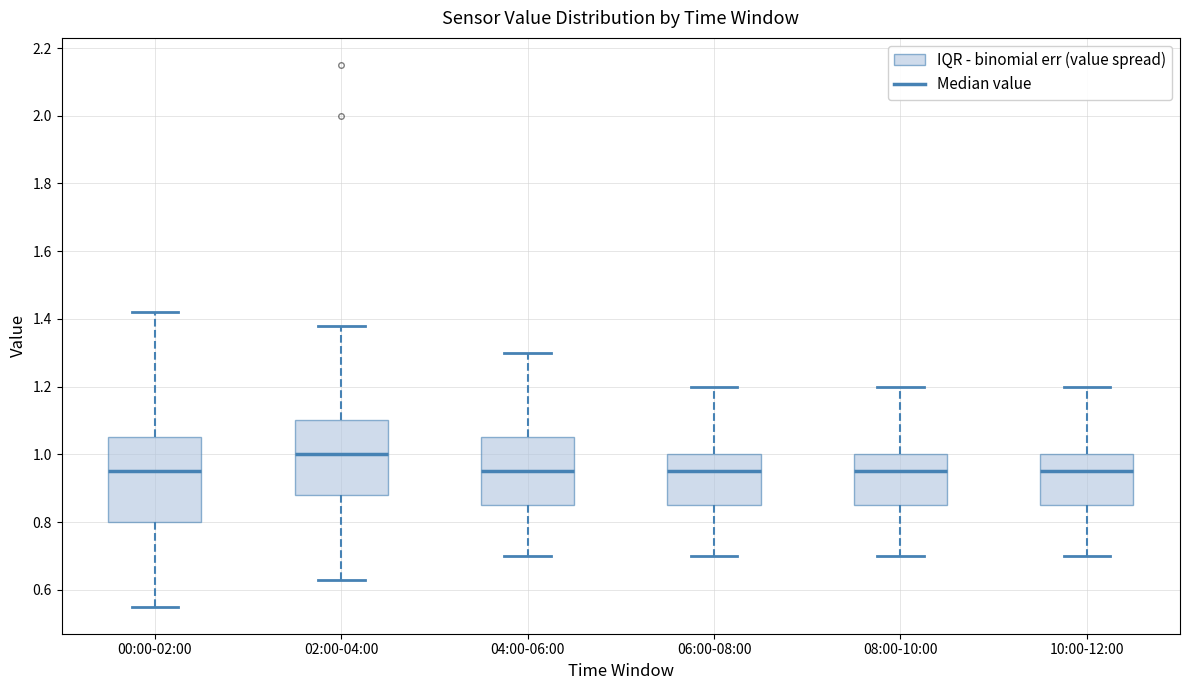

Reading left to right, transcribe this box plot: for each box, give where its median line is, the range the box spans, and where its two whiskers end, as read against the y-axis. The values are not printed on the chart, so give them approximately, as read against the axis.

00:00-02:00: median 0.96, box 0.80 to 1.06, whiskers 0.56 to 1.42
02:00-04:00: median 1.00, box 0.88 to 1.10, whiskers 0.64 to 1.38
04:00-06:00: median 0.96, box 0.86 to 1.06, whiskers 0.70 to 1.30
06:00-08:00: median 0.96, box 0.86 to 1.00, whiskers 0.70 to 1.20
08:00-10:00: median 0.96, box 0.86 to 1.00, whiskers 0.70 to 1.20
10:00-12:00: median 0.96, box 0.86 to 1.00, whiskers 0.70 to 1.20